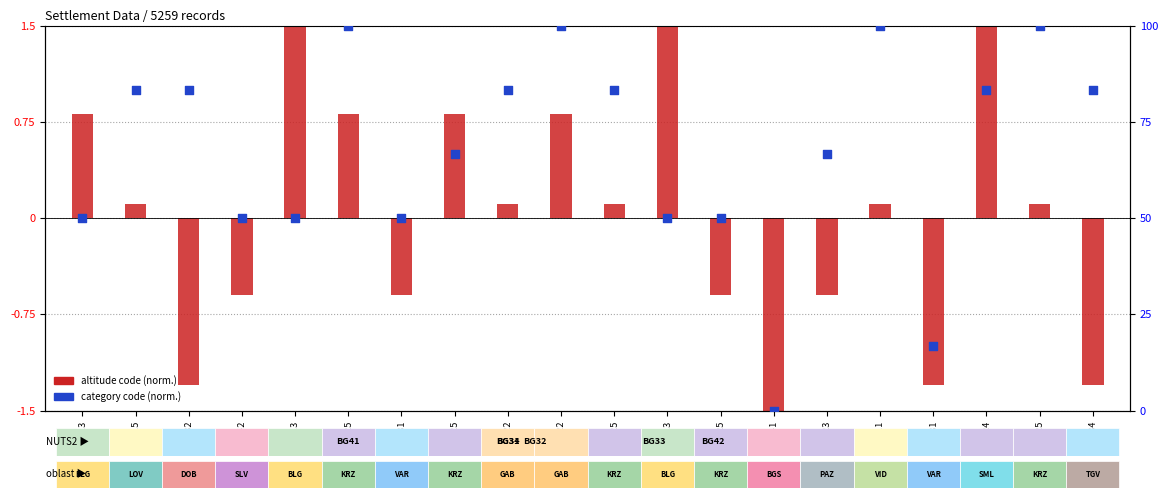

Which series contains the lowest Y value?

altitude code (norm.)